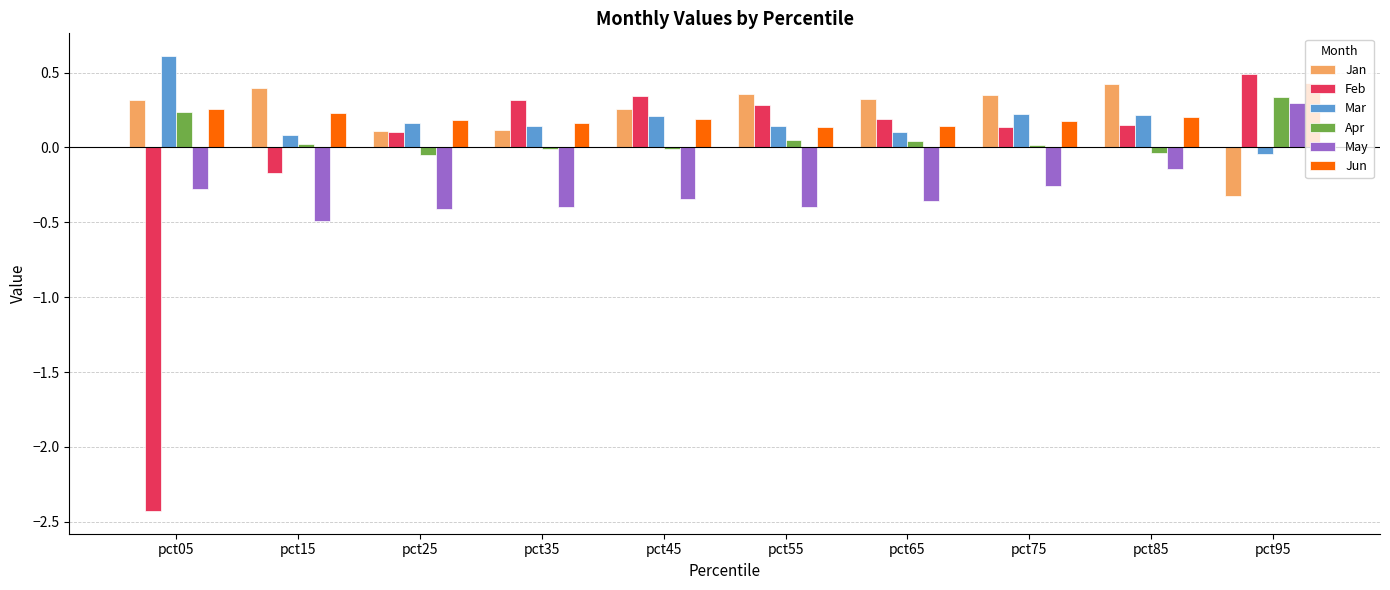

Is the value of Feb at pct95 greater than the value of Mar at pct55?

Yes